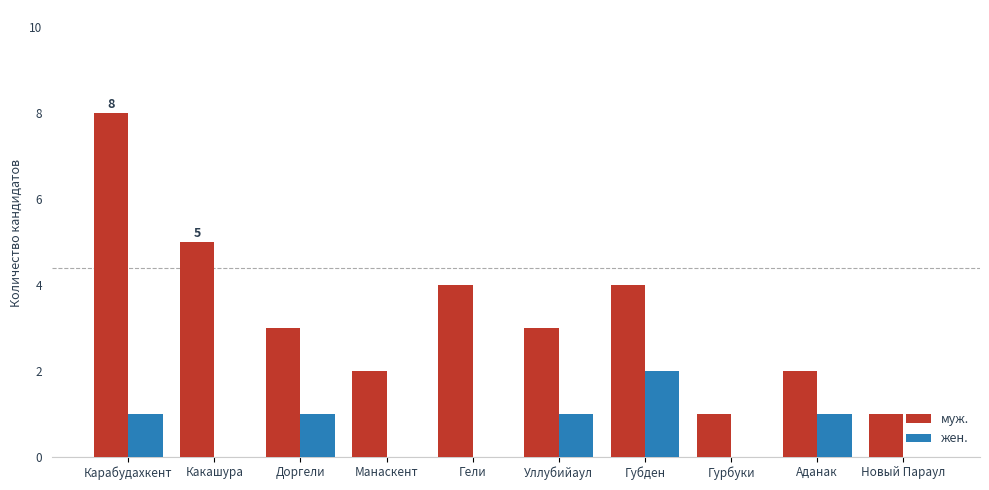

How many series are shown in this chart?

2